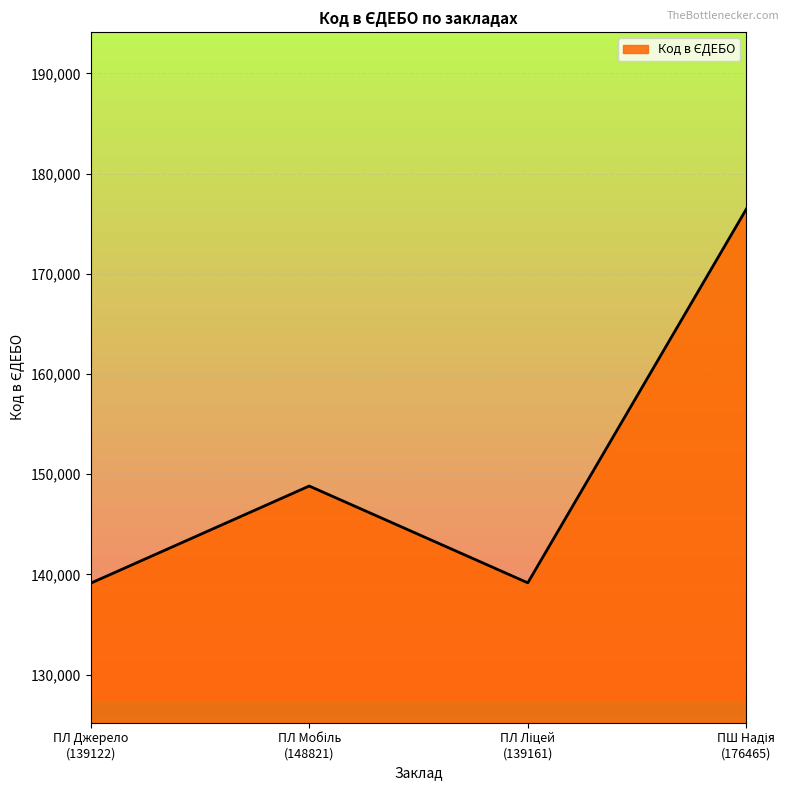

How many lines are shown in the chart?

1